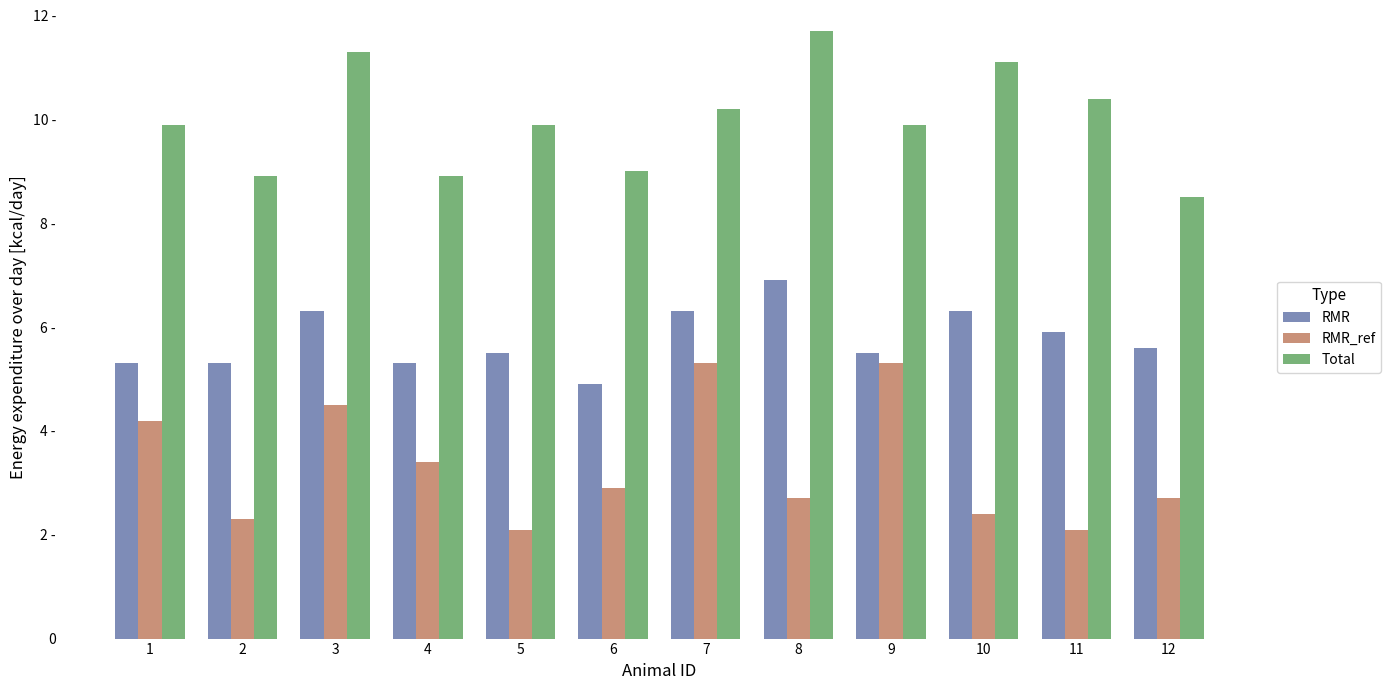

Reading right to left, extract all data points from this chart.

RMR: 12=5.6	11=5.9	10=6.3	9=5.5	8=6.9	7=6.3	6=4.9	5=5.5	4=5.3	3=6.3	2=5.3	1=5.3
RMR_ref: 12=2.7	11=2.1	10=2.4	9=5.3	8=2.7	7=5.3	6=2.9	5=2.1	4=3.4	3=4.5	2=2.3	1=4.2
Total: 12=8.5	11=10.4	10=11.1	9=9.9	8=11.7	7=10.2	6=9.0	5=9.9	4=8.9	3=11.3	2=8.9	1=9.9